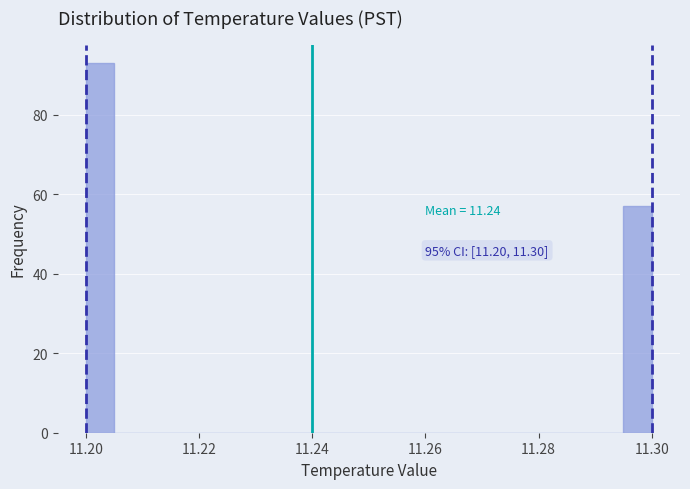

Read against the x-axis, roughly where is the centre of the tallest bar?

11.202